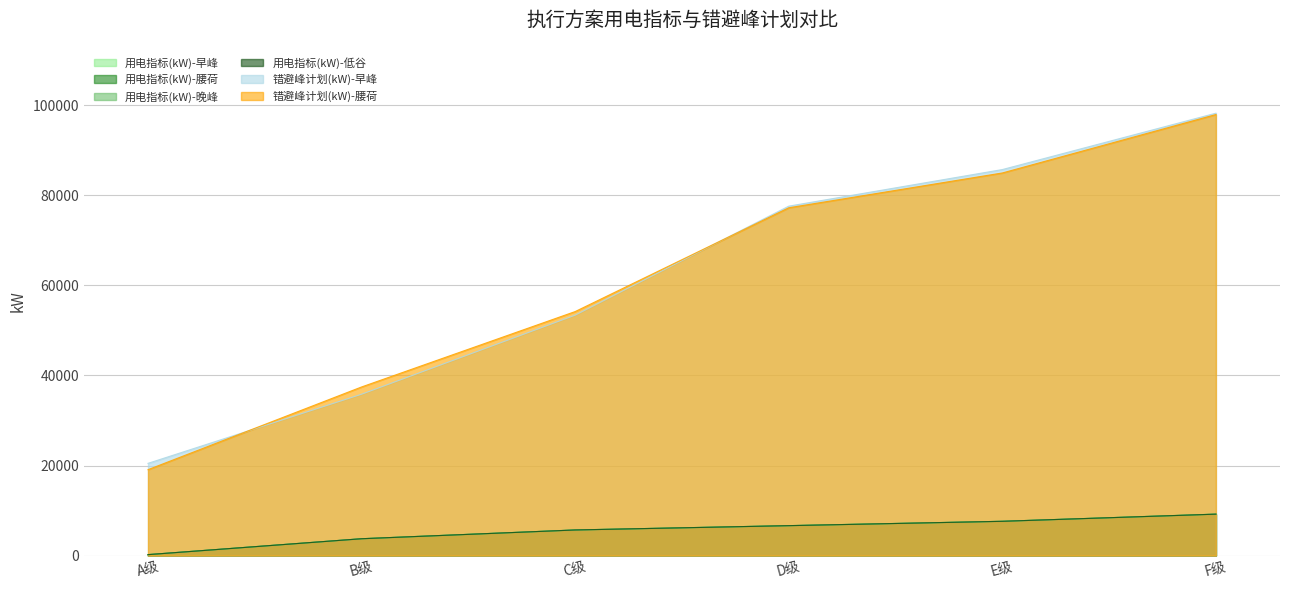

At which category is the sum across all series the highest?

F级